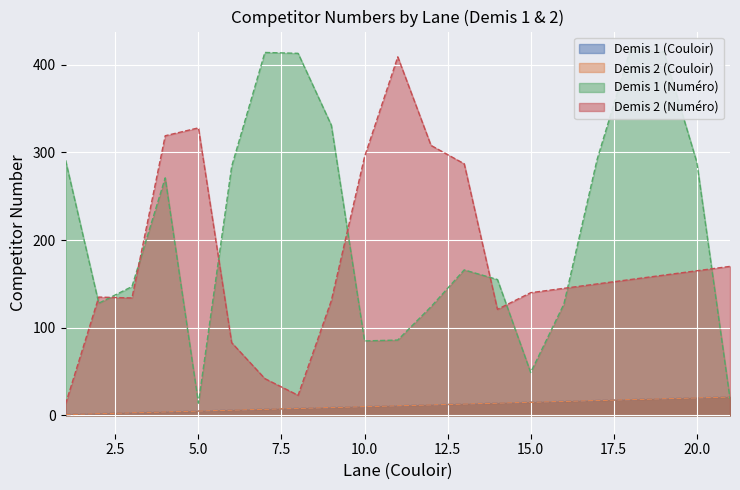

At 21, list the series in order from smallest to largest.

Demis 1 (Numéro), Demis 1 (Couloir), Demis 2 (Couloir), Demis 2 (Numéro)